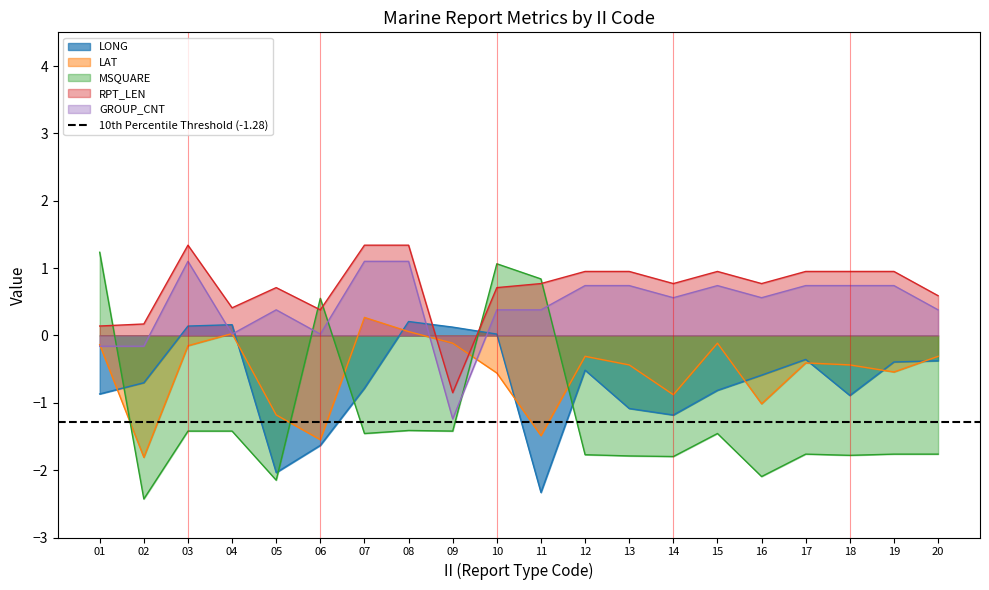

In RPT_LEN, how many points are lower than both neighbors (excluding endpoints)?

5